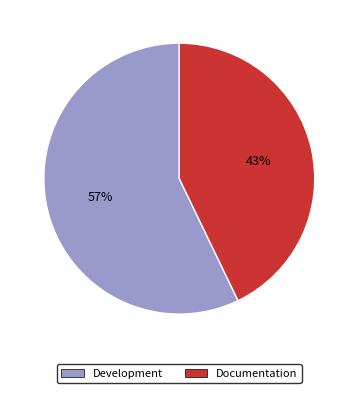

To the nearest percent, what percentage of the pie is Development?

57%